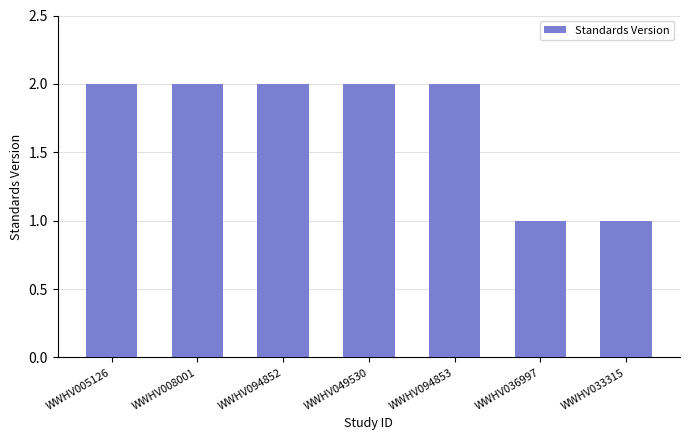

What is the label of the 1st bar from the left?

WWHV005126